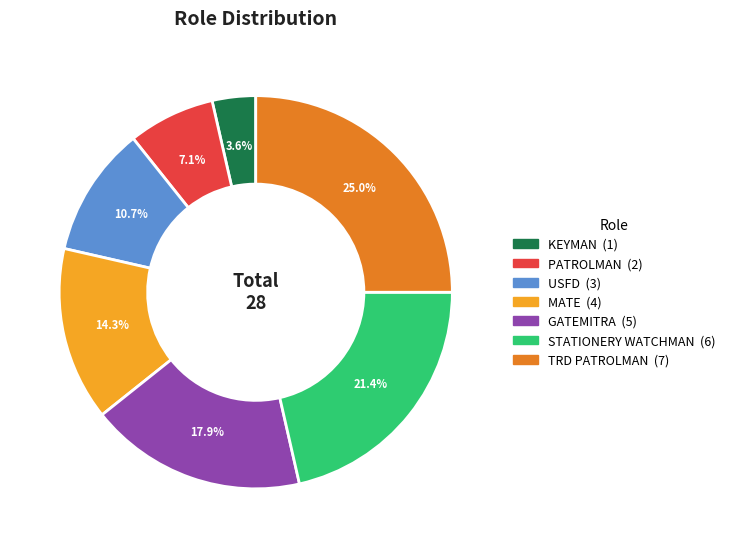

What is the smallest slice in the pie chart?

KEYMAN